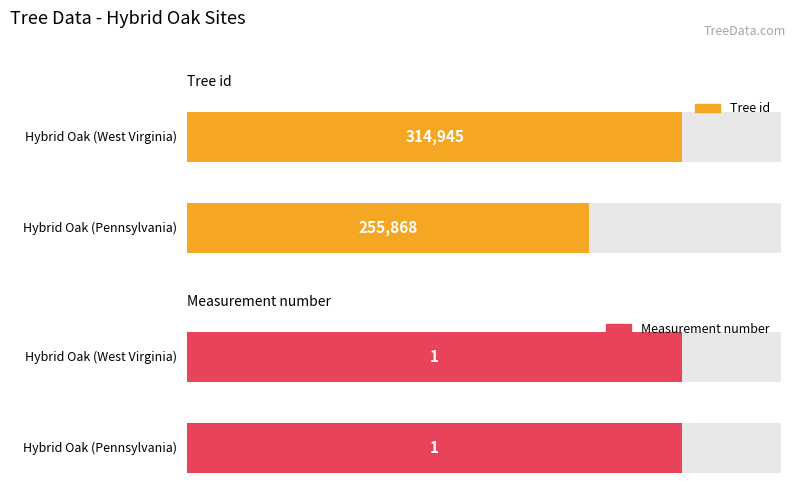

Reading right to left, what are all the values shown in this chart?

Tree id: 314945	255868
Measurement number: 1	1